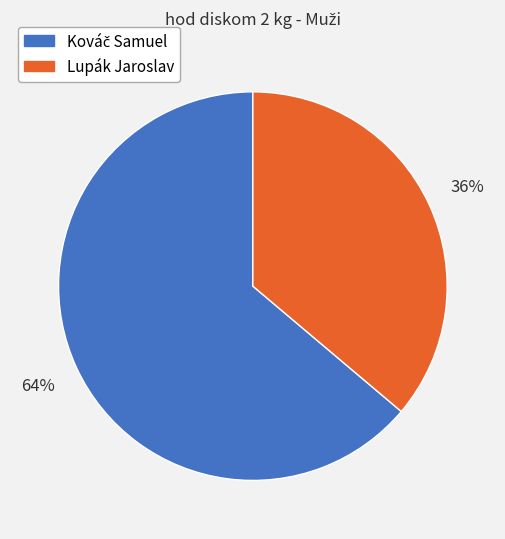

Count the number of slices in the pie.

2